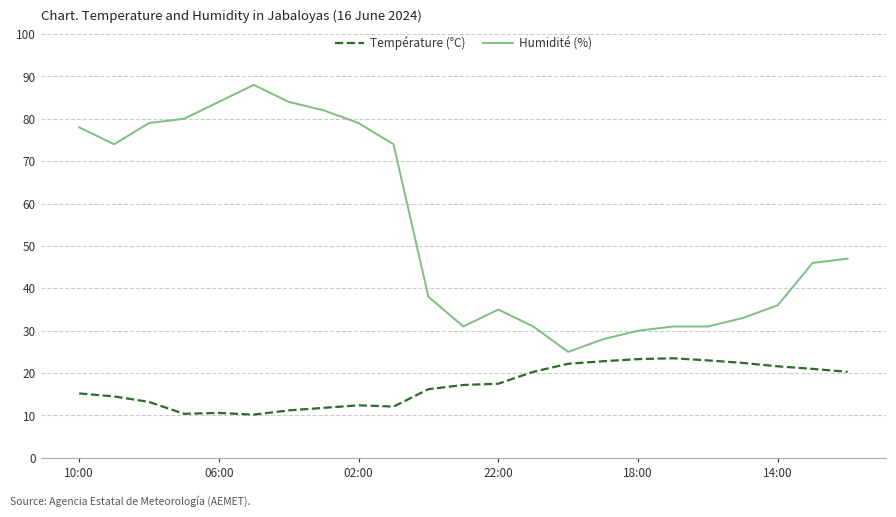

Rank the series by their average value, from lowest to highest.

Température (°C), Humidité (%)